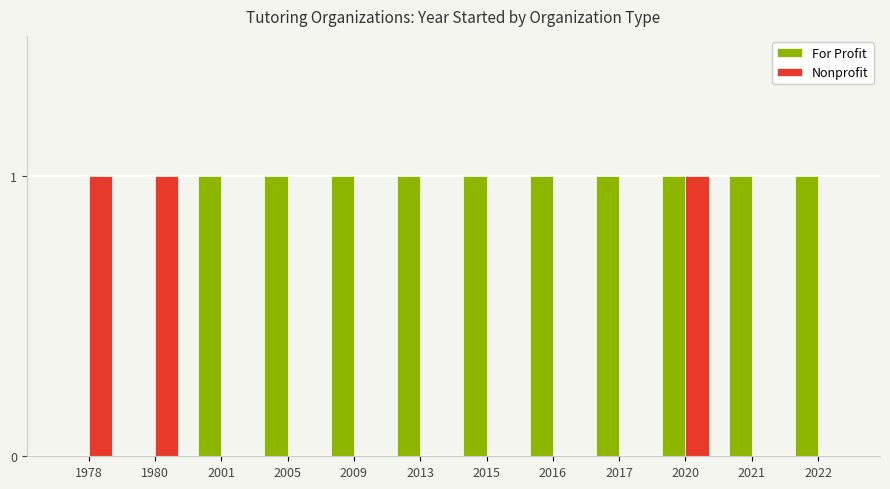

Which series has the largest total across all categories?

For Profit